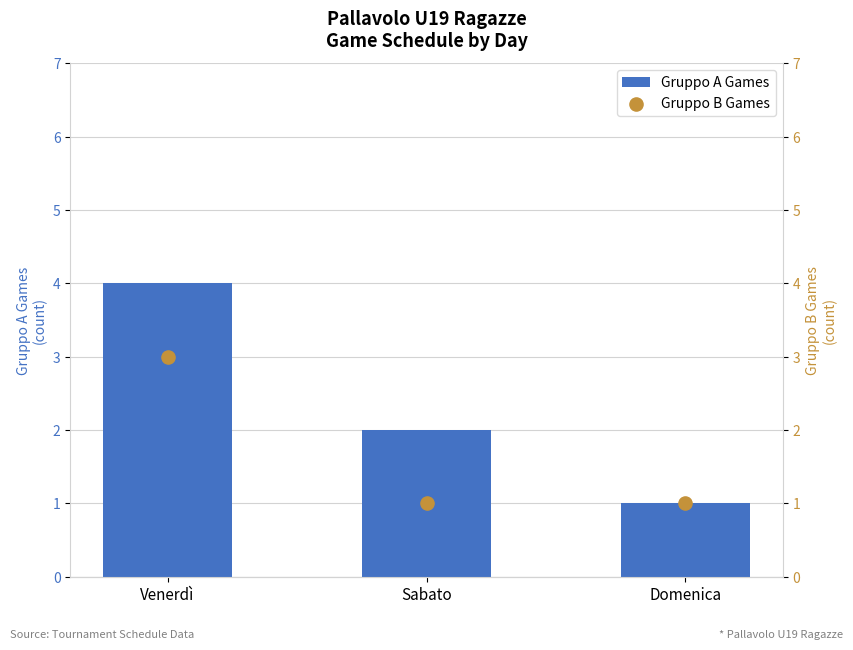

At how many categories does at least one series exceed 2?

1